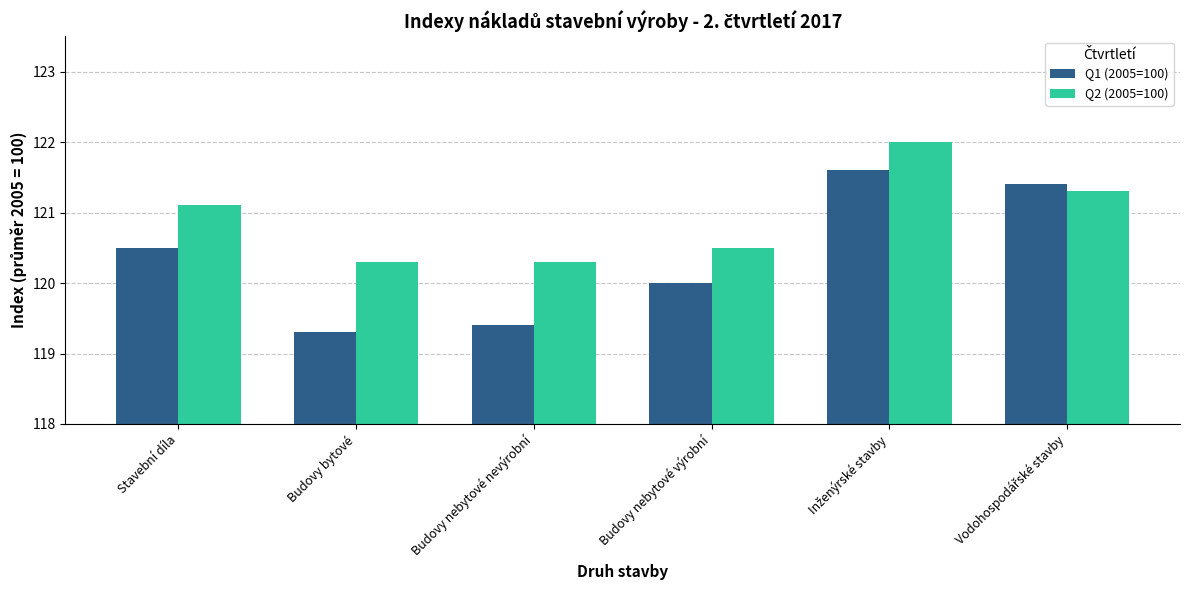

What is the sum of the Q1 (2005=100) values at Budovy nebytové výrobní and Budovy nebytové nevýrobní?

239.4